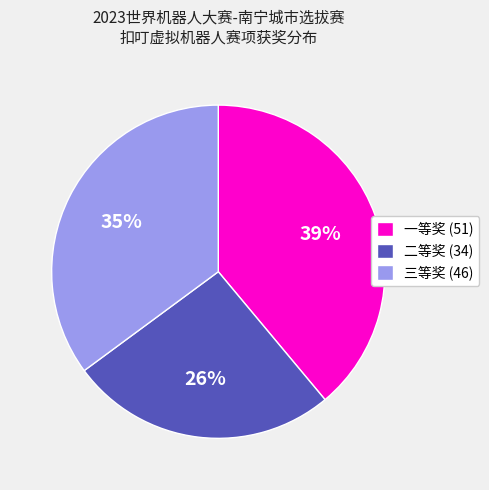

Which has a higher value, 二等奖 or 一等奖?

一等奖